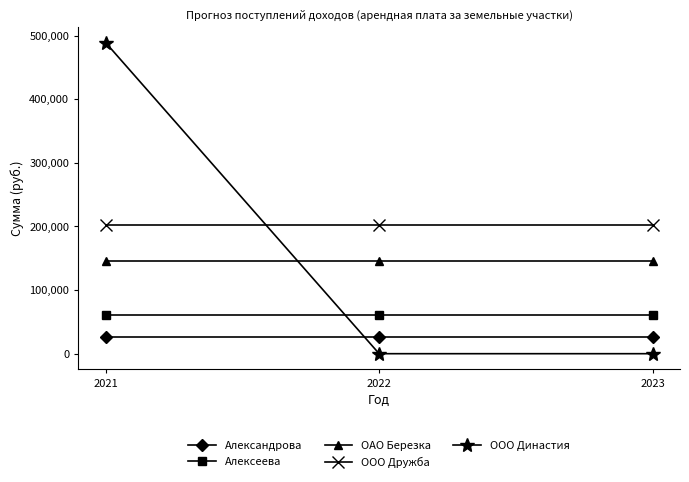

At 2022, list the series in order from largest to smallest.

ООО Дружба, ОАО Березка, Алексеева, Александрова, ООО Династия